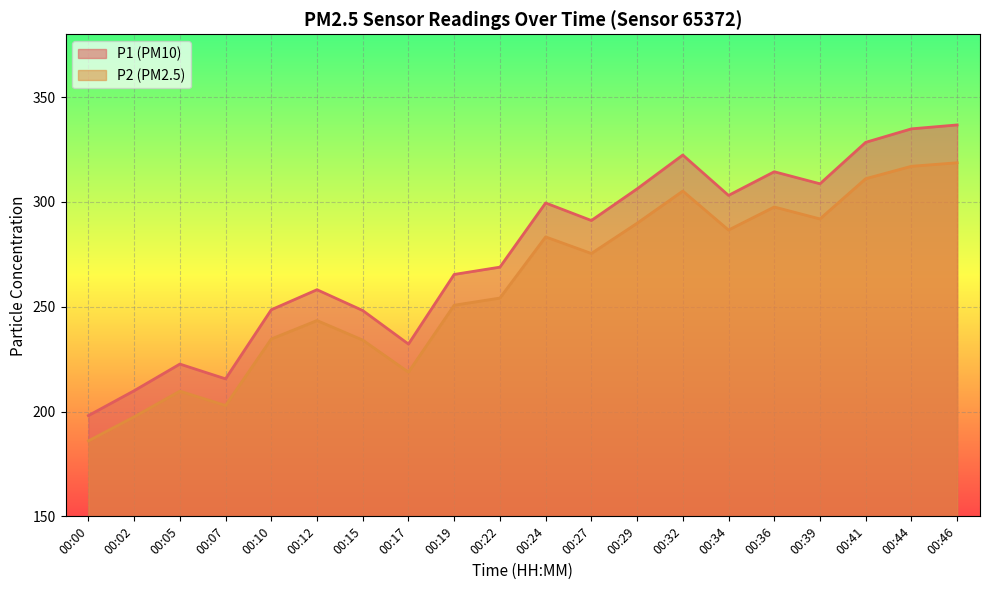

Reading left to right, what are all the values shown in this chart?

P1: 198.1	209.9	222.7	215.6	248.6	258.1	248.2	232.2	265.4	268.9	299.5	291.1	306.2	322.4	303.1	314.4	308.7	328.4	334.9	336.8
P2: 186.0	197.5	209.7	202.9	234.6	243.4	234.1	218.8	250.7	254.2	283.3	275.4	289.8	305.2	286.6	297.6	291.9	311.1	317.0	318.7